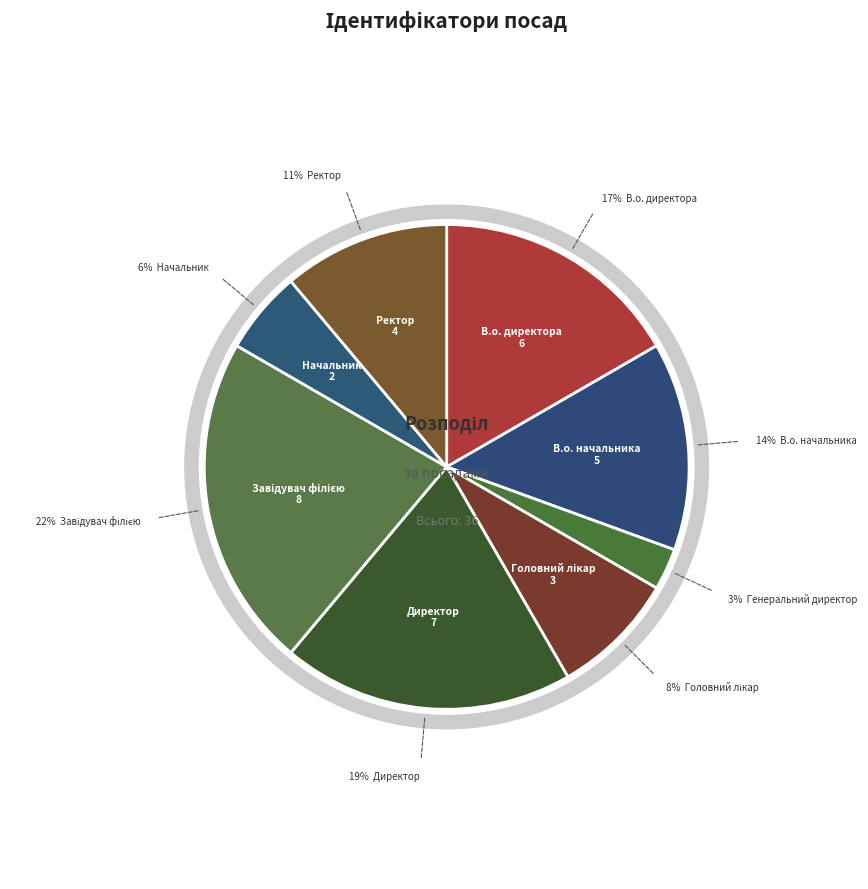

Do Начальник and Генеральний директор together represent more than half of the pie?

No